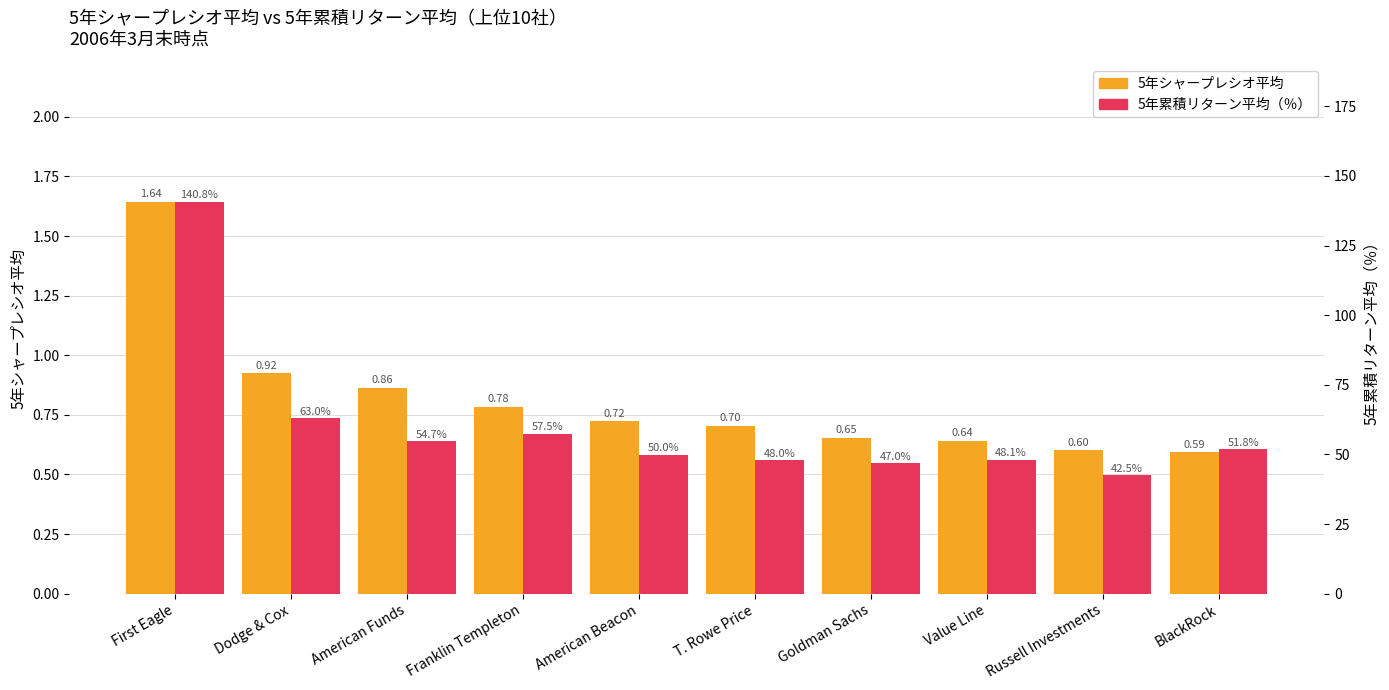

How many data points does each series have?

10